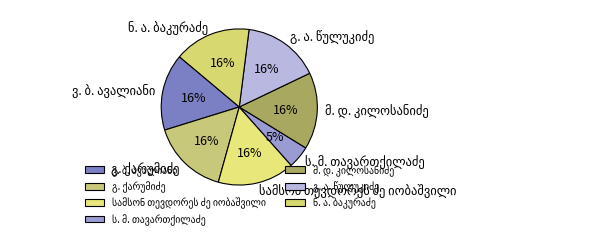

Does any single category account for the majority?

No